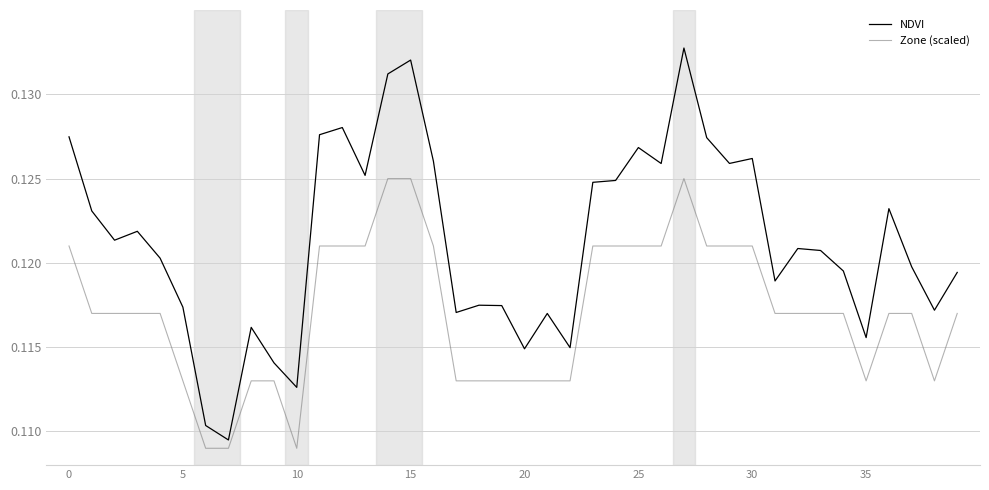

Which series has the largest total across all categories?

NDVI